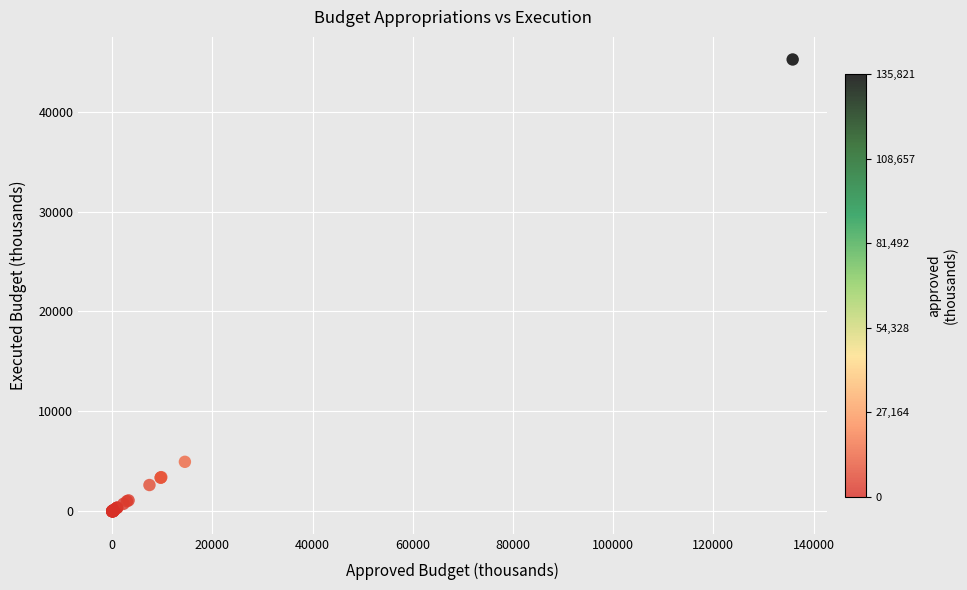

What Y value in the scatter plot is closest to 22611?

4945.6